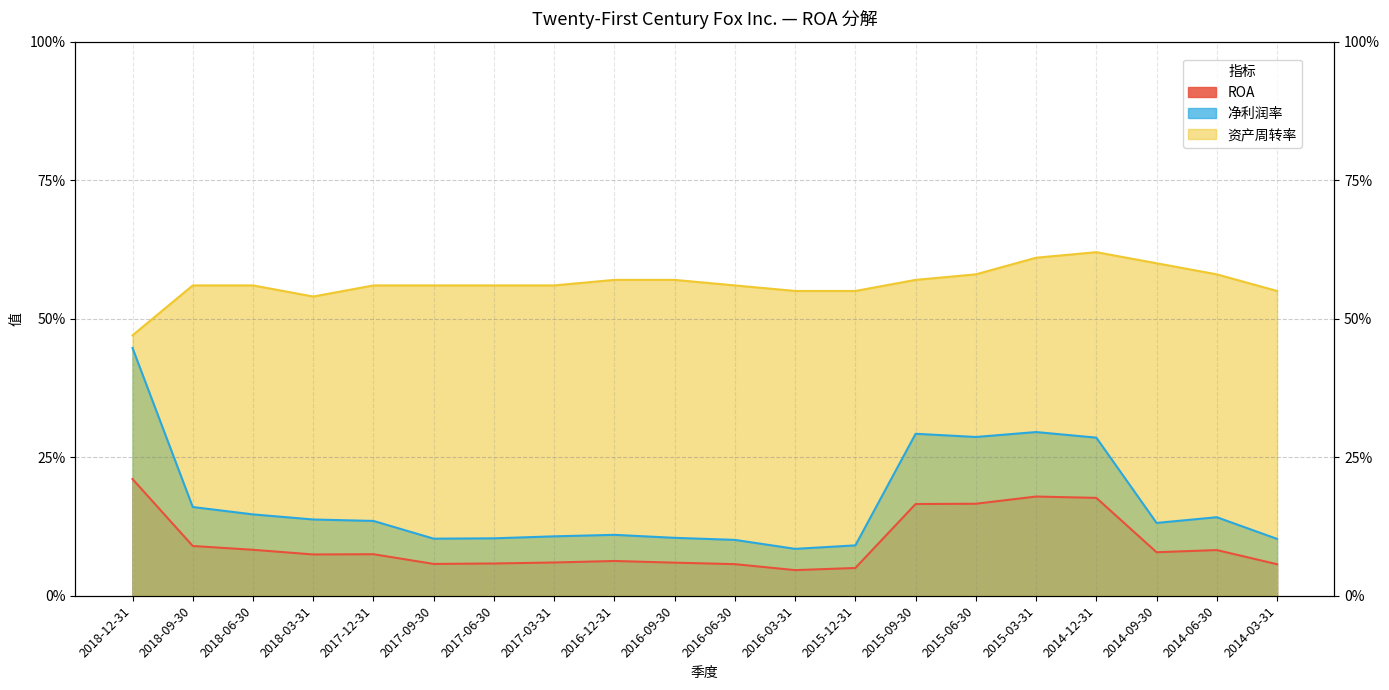

True or false: 资产周转率 has a value of 0.5 at 2018-12-31.

True